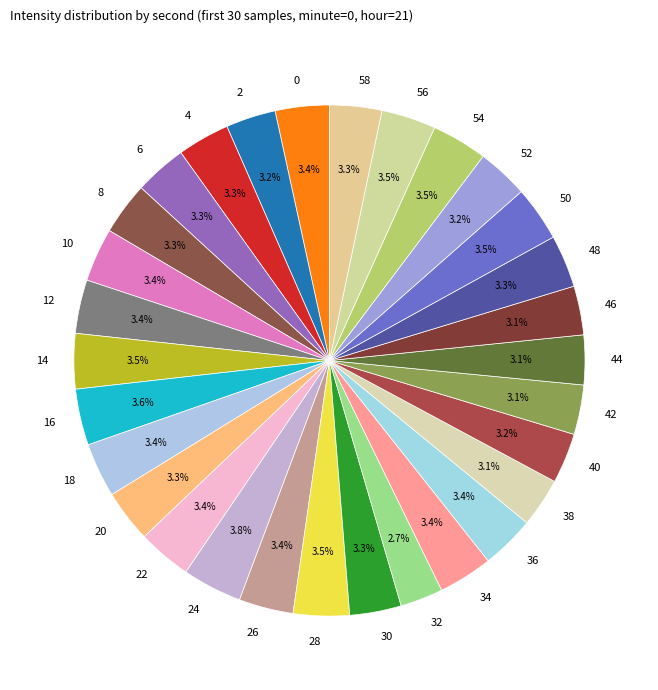

Do 48 and 0 together represent more than half of the pie?

No